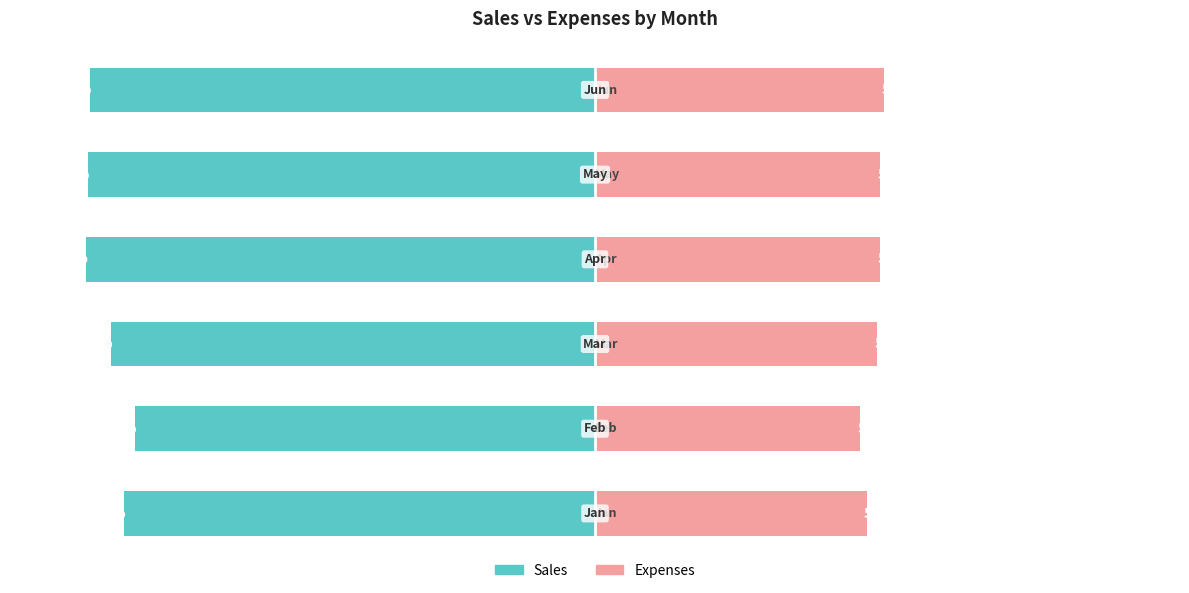

What is the greatest value displayed?

56.8